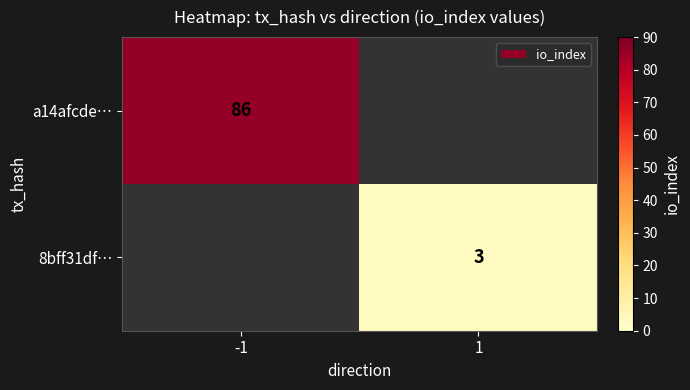

Is it true that 8bff31df… equals 5 at 1?

False